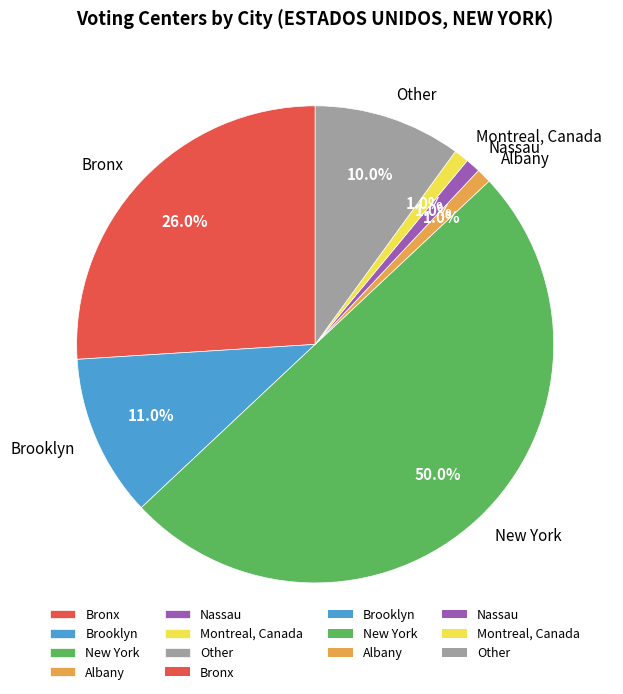

Is Montreal, Canada the majority of the pie?

No